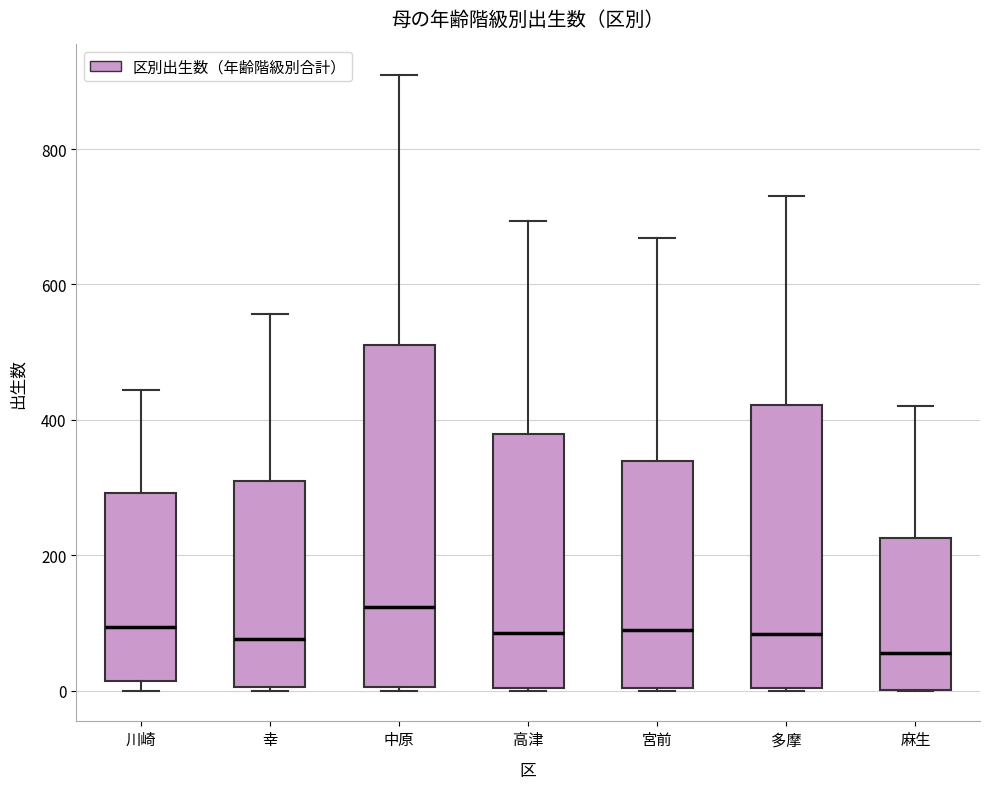

Reading left to right, read every box against the y-axis: the position of its median line, the range the box covers, and the ends of its whiskers. The values are not printed on the chart, so give them approximately, as read against the axis.

川崎: median 100, box 20 to 300, whiskers 0 to 440
幸: median 80, box 0 to 320, whiskers 0 to 560
中原: median 120, box 0 to 520, whiskers 0 to 900
高津: median 80, box 0 to 380, whiskers 0 to 700
宮前: median 80, box 0 to 340, whiskers 0 to 660
多摩: median 80, box 0 to 420, whiskers 0 to 740
麻生: median 60, box 0 to 220, whiskers 0 to 420